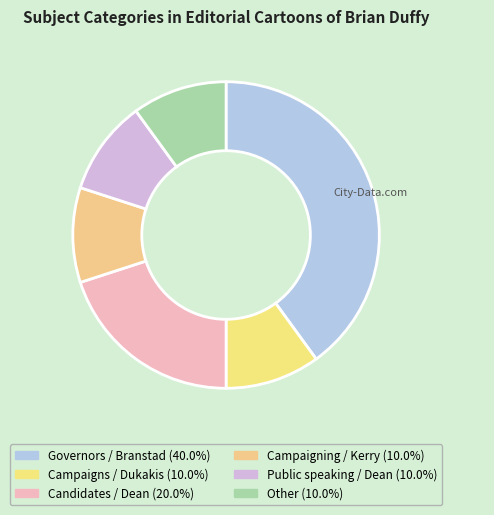

To the nearest percent, what percentage of the pie is Public speaking / Dean?

10%